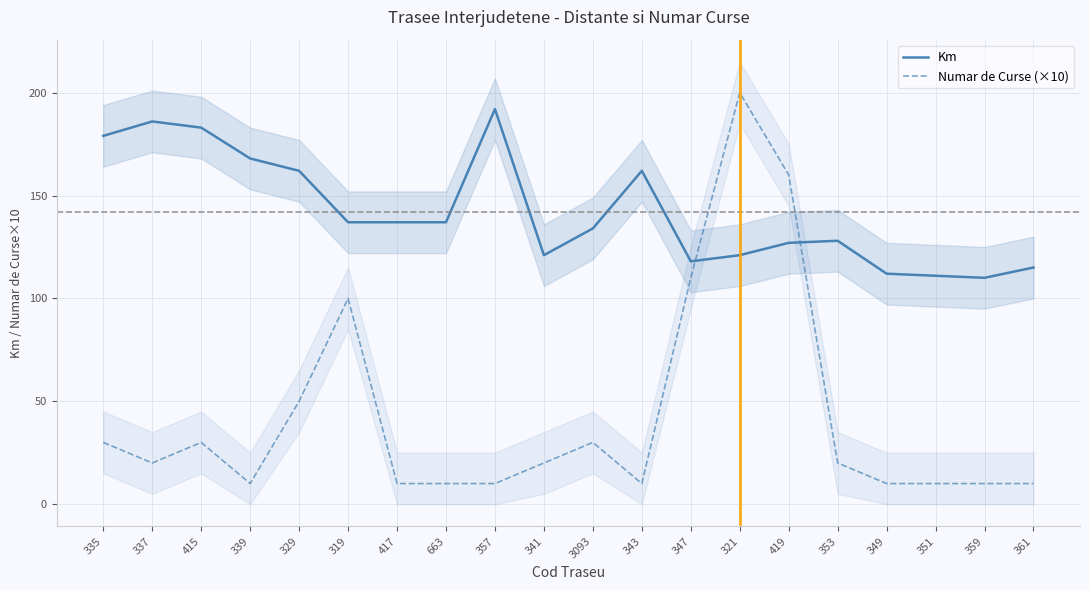

How many lines are shown in the chart?

2